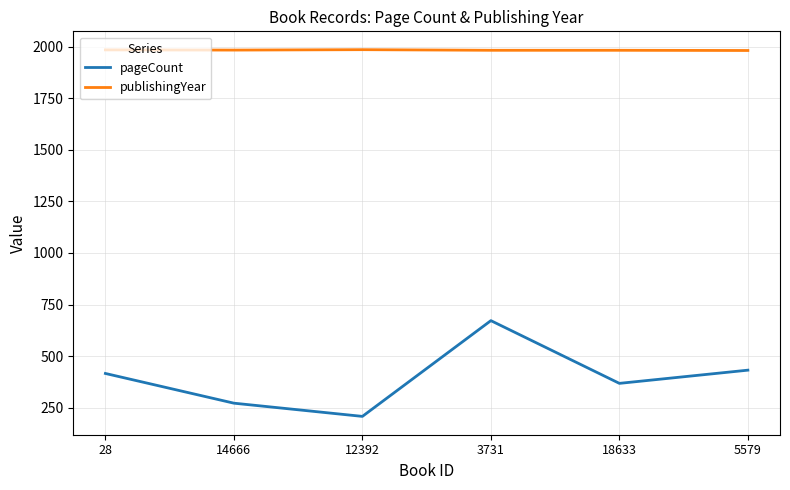

Does the chart display data point markers on the line(s)?

No